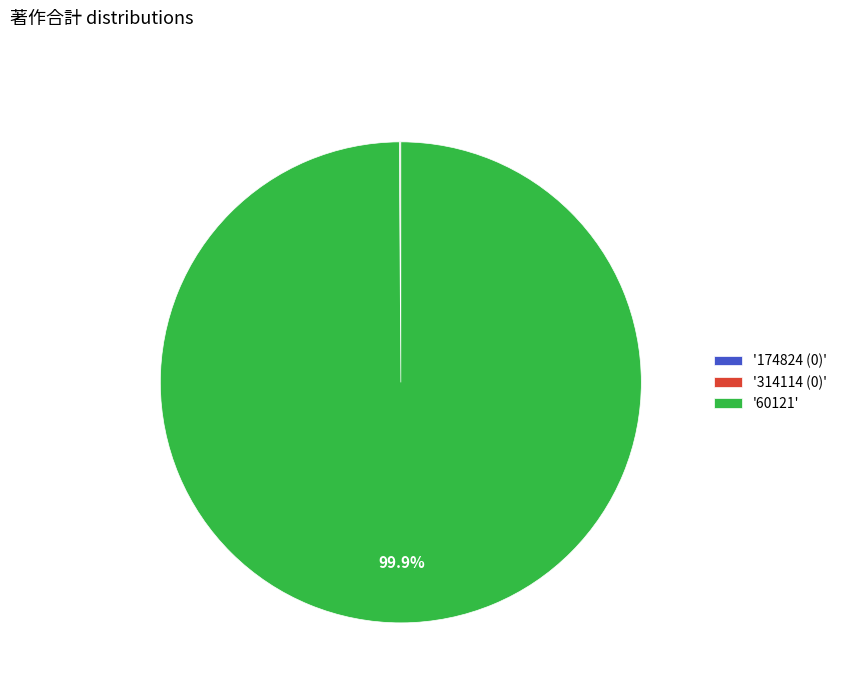

Which category has the biggest portion of the pie?

'60121'